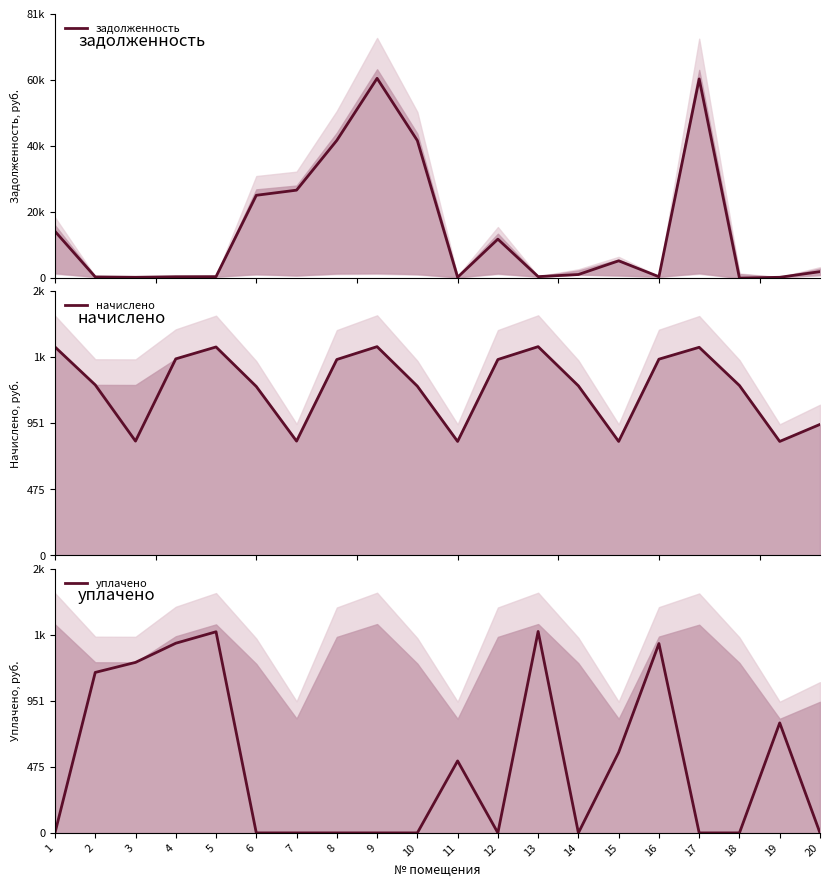

Which series has the widest spread of values?

задолженность